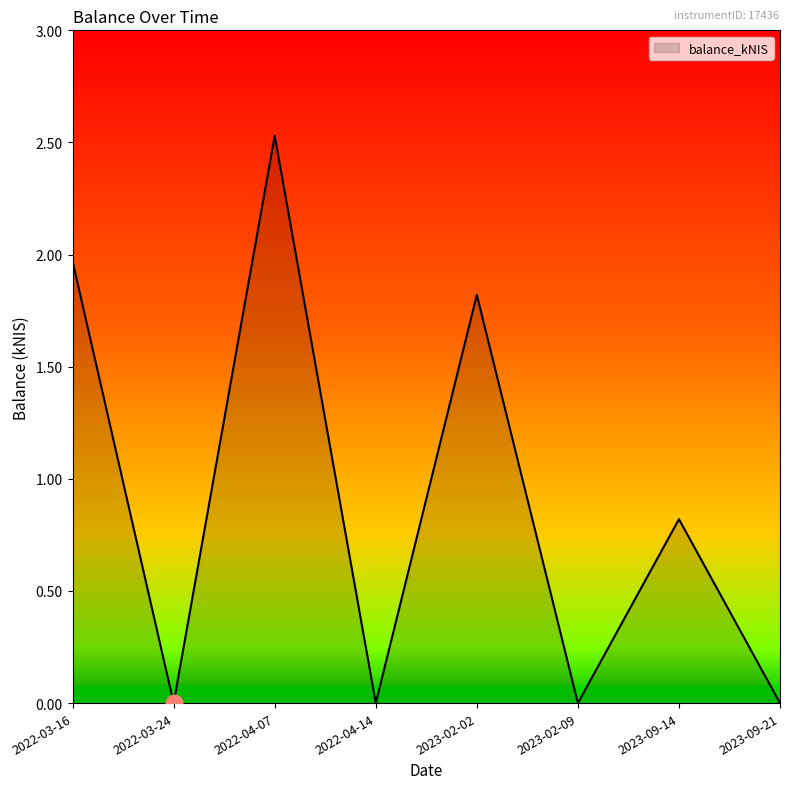

What is the maximum value shown in the chart?

2.5